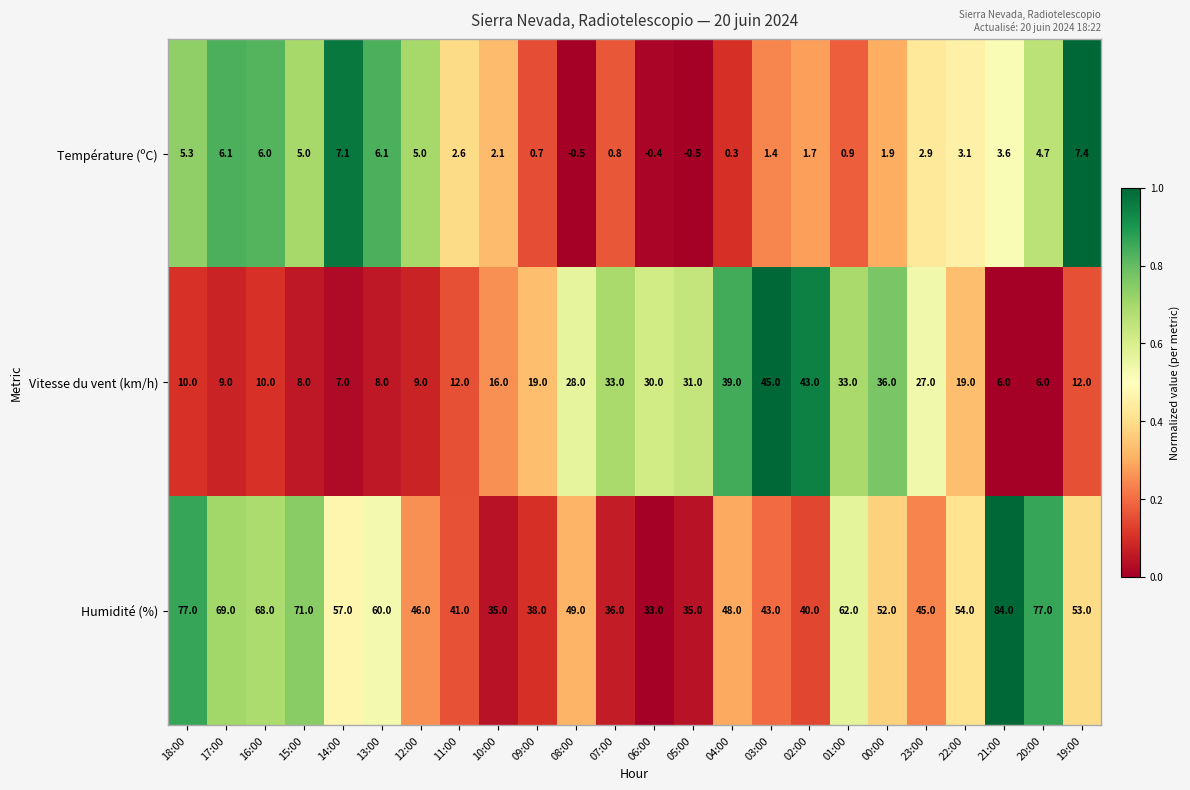

At which category is the sum across all series the highest?

01:00